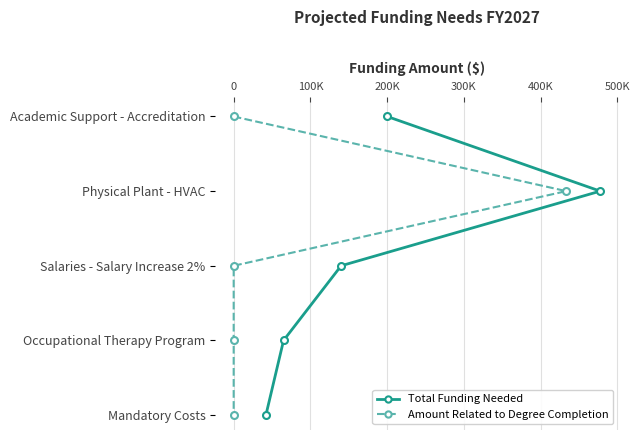

What are all the series names shown in the legend?

Total Funding Needed, Amount Related to Degree Completion